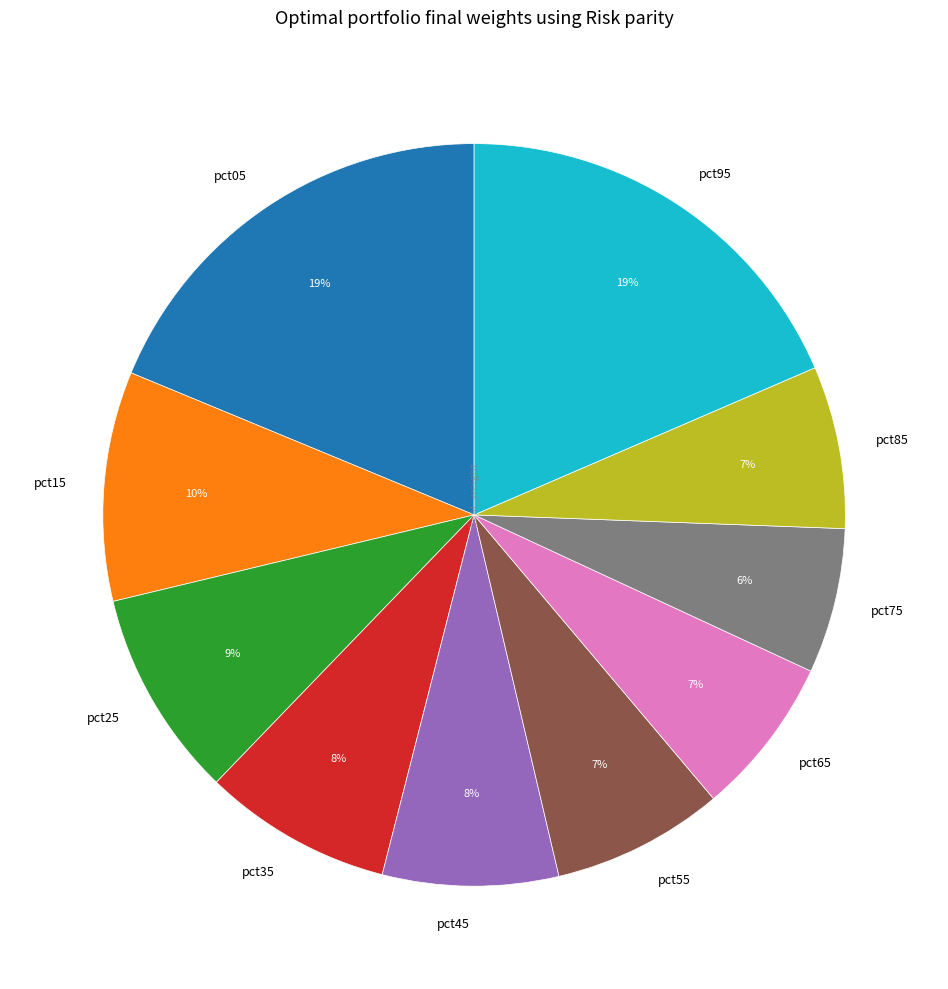

Does any single category account for the majority?

No